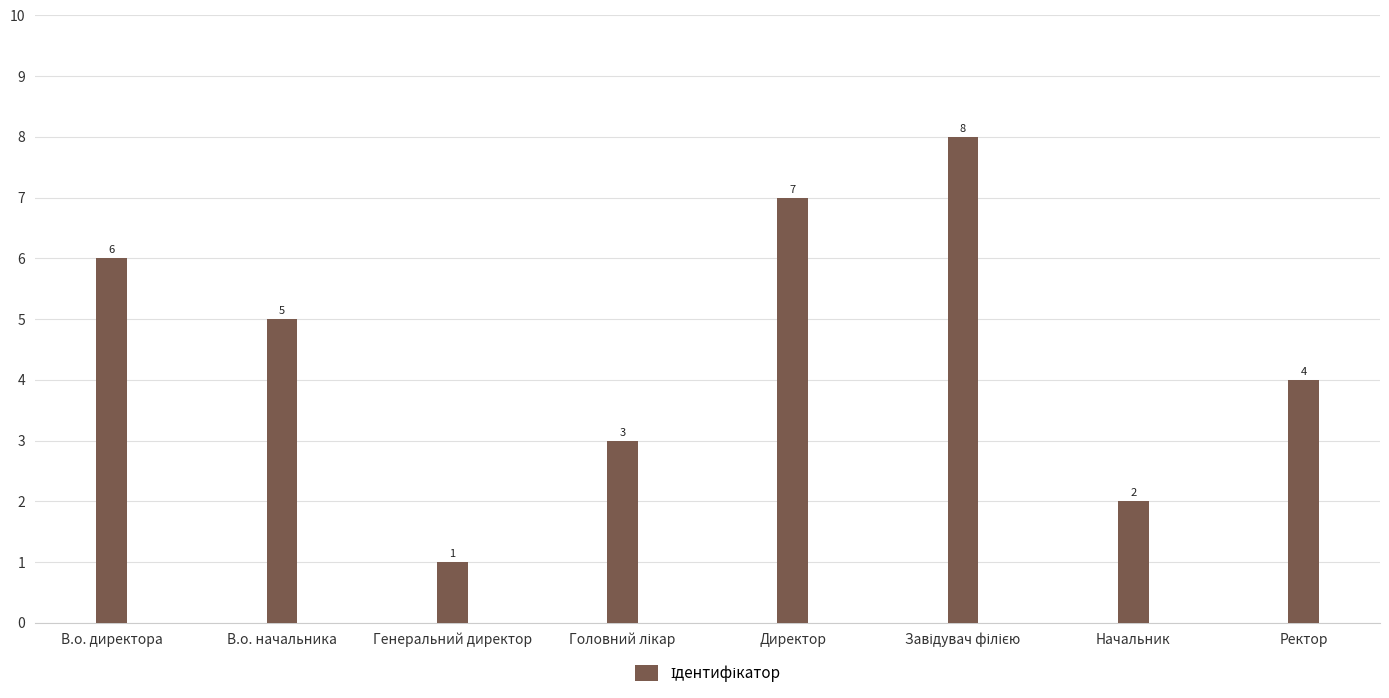

What is the sum of all values?

36